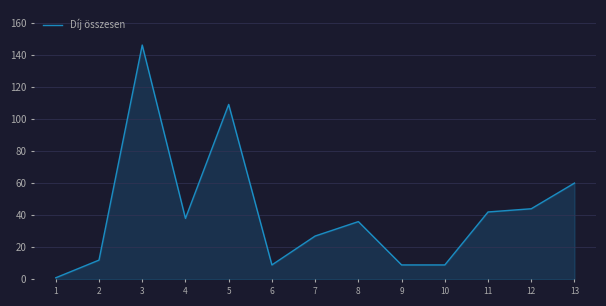

Which has a higher value, 10 or 3?

3